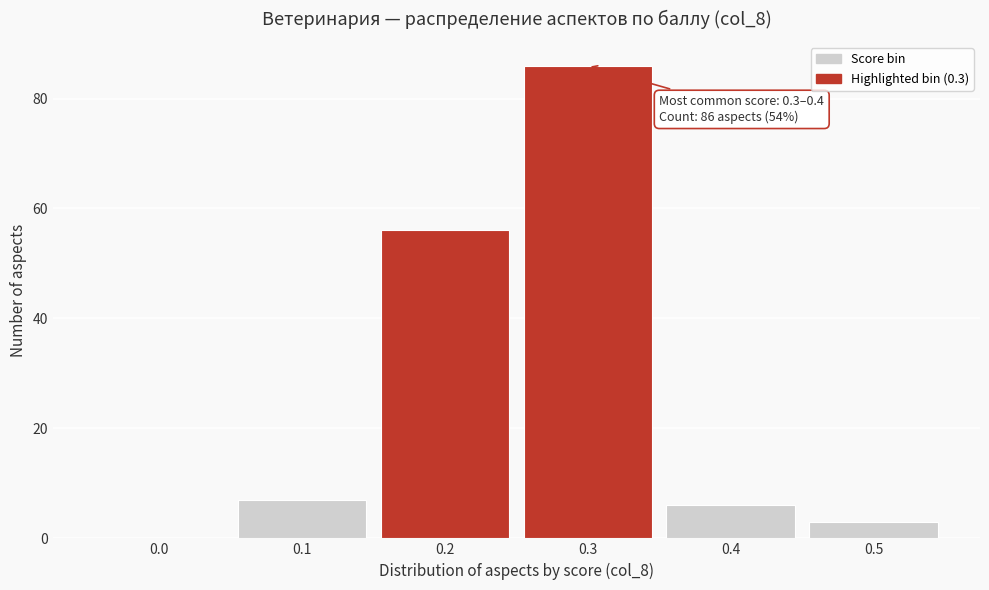

Reading left to right, transcribe all the data shown in this chart.

0.0=0	0.1=7	0.2=56	0.3=86	0.4=6	0.5=3